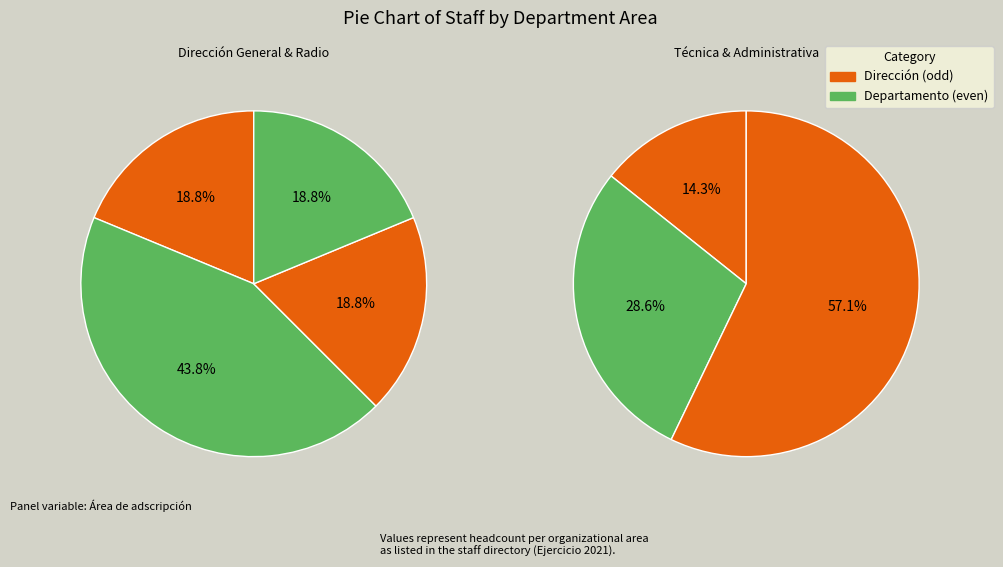

To the nearest percent, what portion does DIRECCIÓN GENERAL represent?

13%